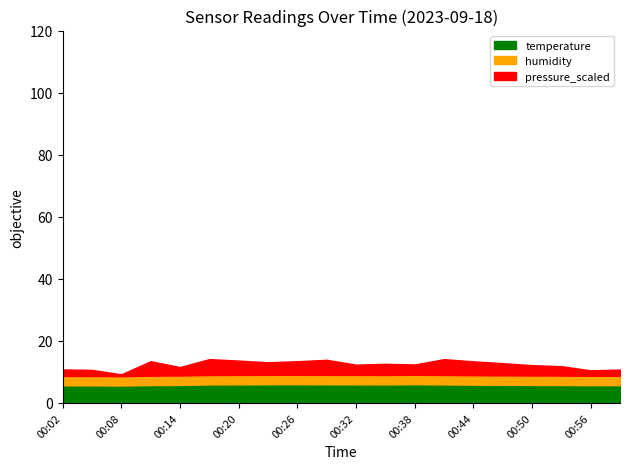

What are all the series names shown in the legend?

temperature, humidity, pressure_scaled